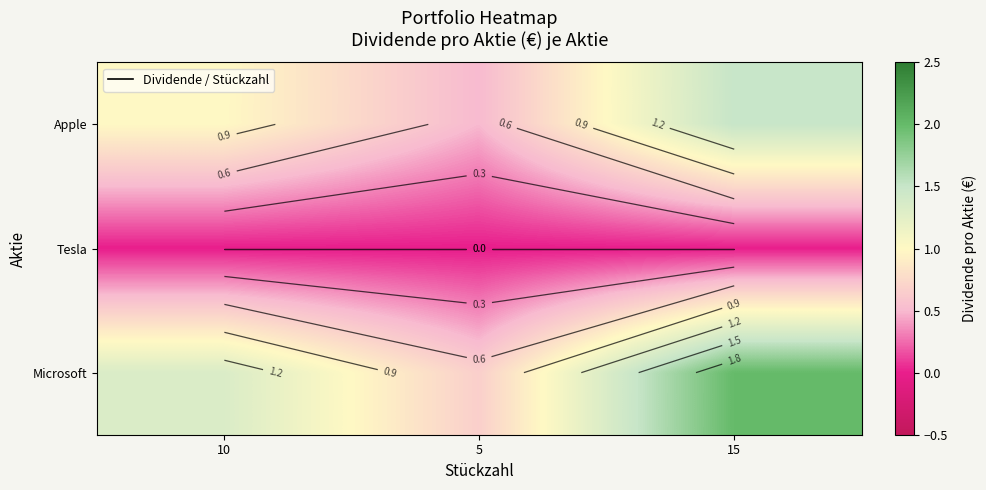

Rank the series by their maximum value, from lowest to highest.

Tesla, Apple, Microsoft